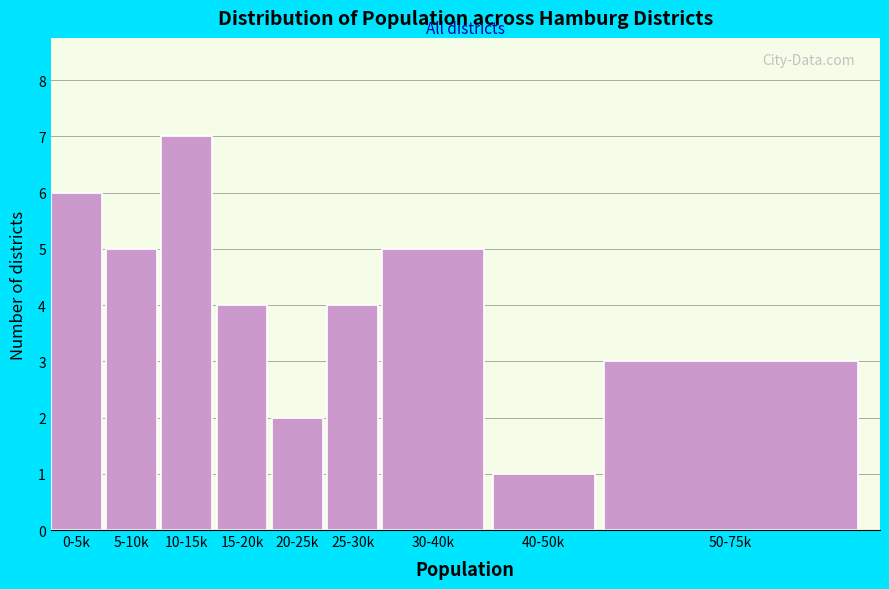

Reading left to right, what are all the values shown in this chart?

6	5	7	4	2	4	5	1	3